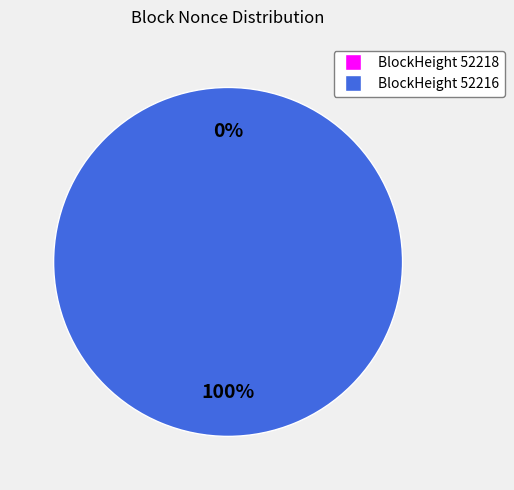

The 52218 slice represents 0% of the pie. True or false?

True